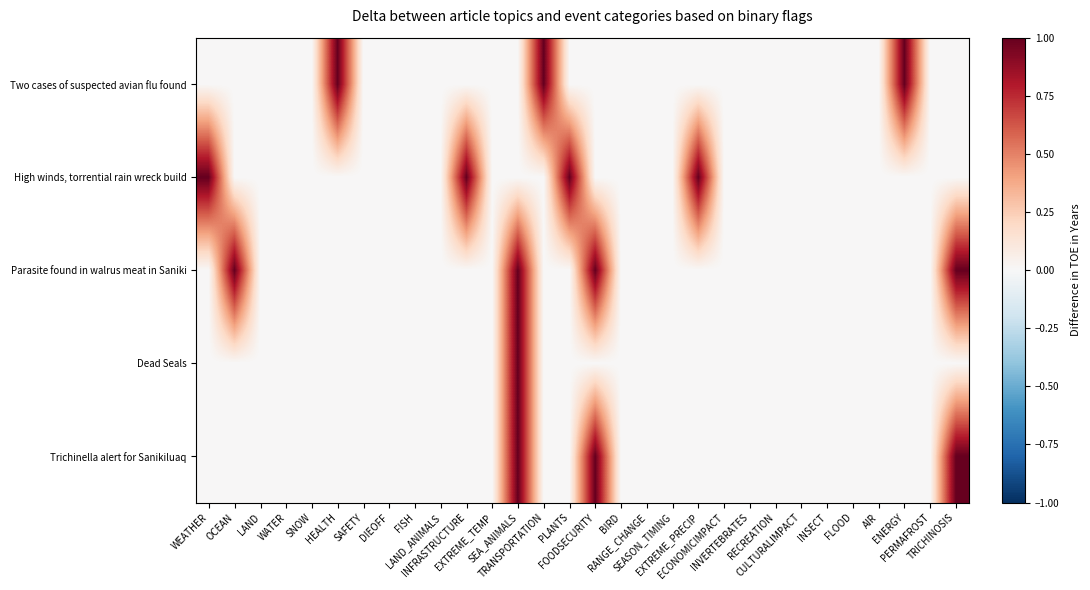

At EXTREME_TEMP, list the series in order from smallest to largest.

Two cases of suspected avian flu found, High winds, torrential rain wreck build, Parasite found in walrus meat in Saniki, Dead Seals, Trichinella alert for Sanikiluaq